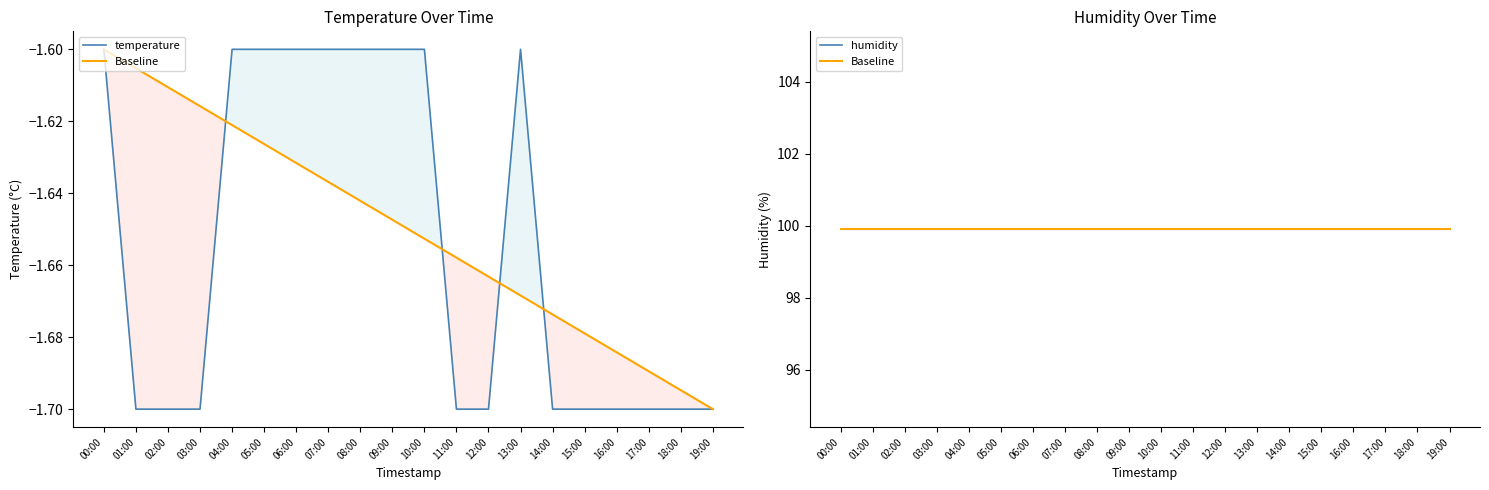

Which series has the largest range (max minus min)?

temperature